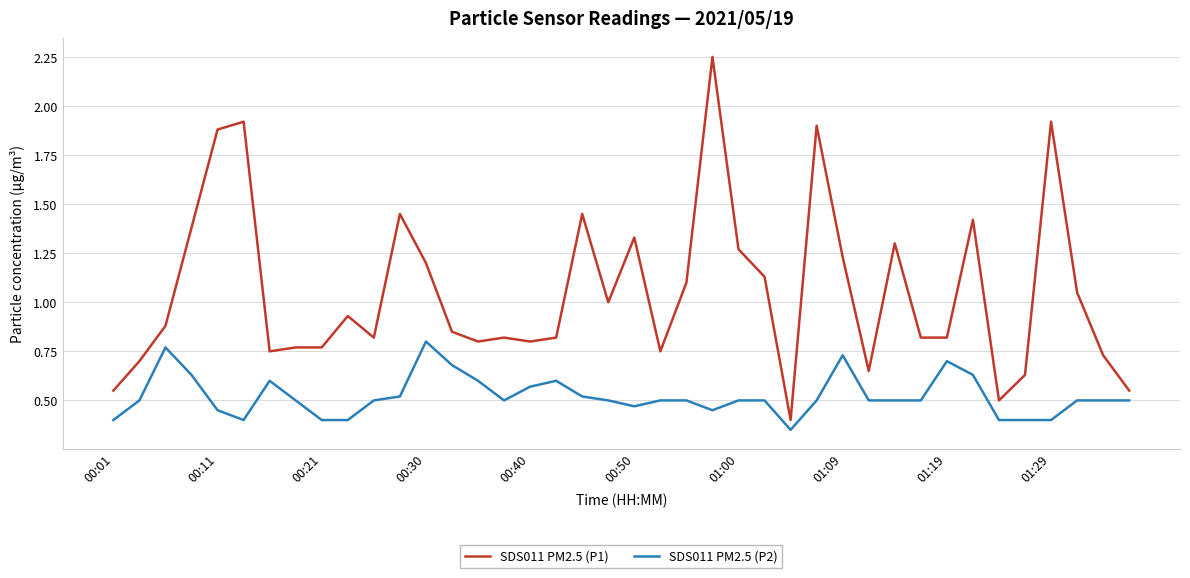

What are all the series names shown in the legend?

SDS011 PM2.5 (P1), SDS011 PM2.5 (P2)